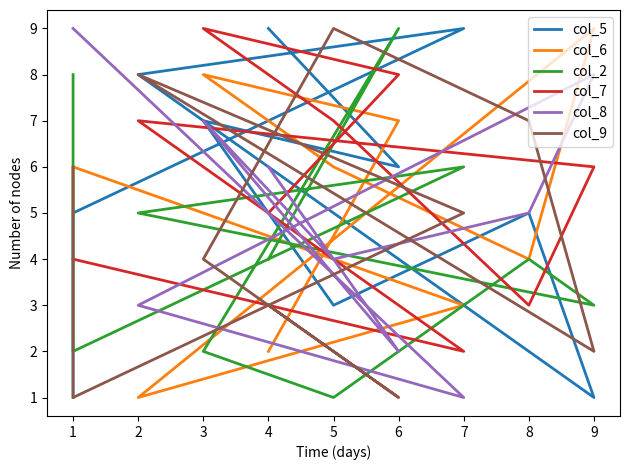

Rank the categories by col_5 value from lowest to highest.

9, 1, 5, 8, 1, 6, 3, 2, 4, 7